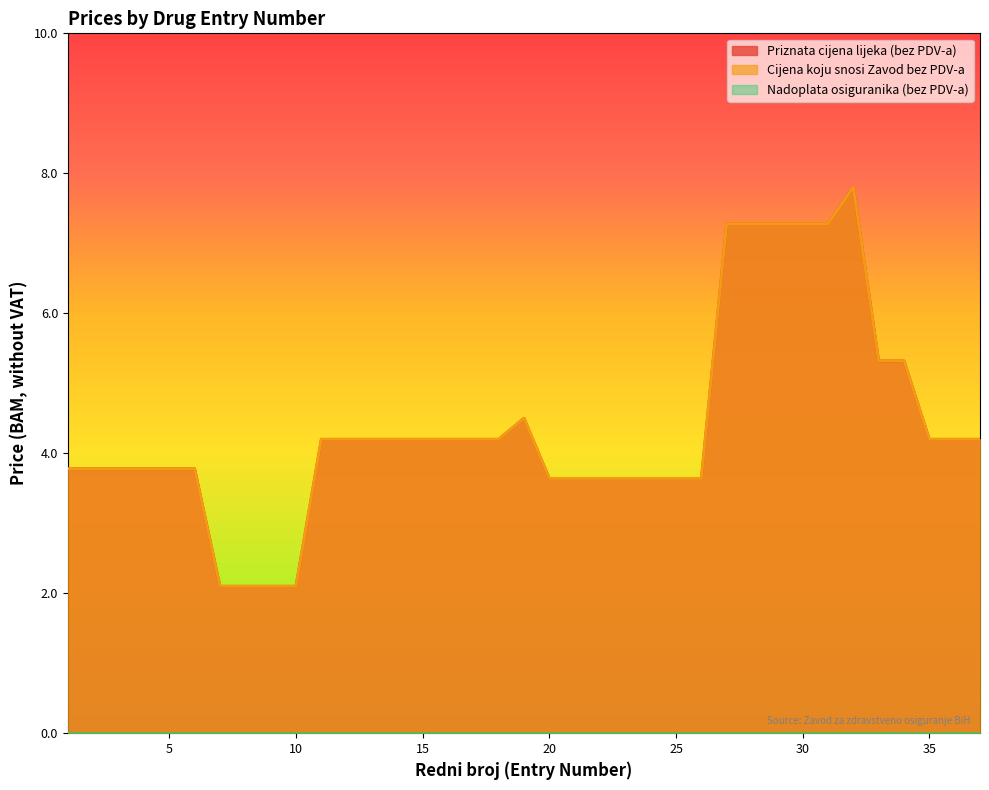

Is it true that Cijena koju snosi Zavod bez PDV-a equals 2.5 at 13?

False